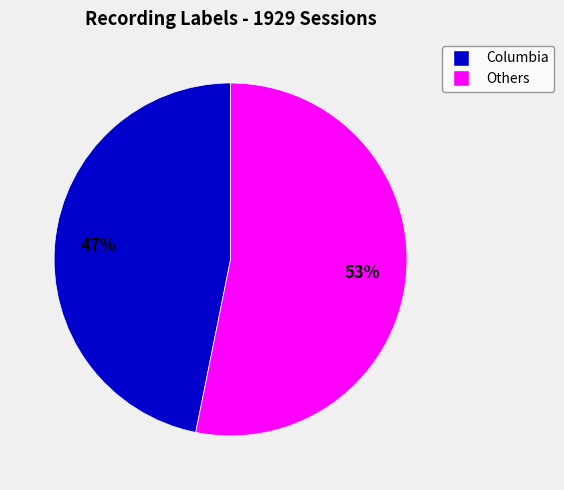

To the nearest percent, what is the average slice percentage?

50%